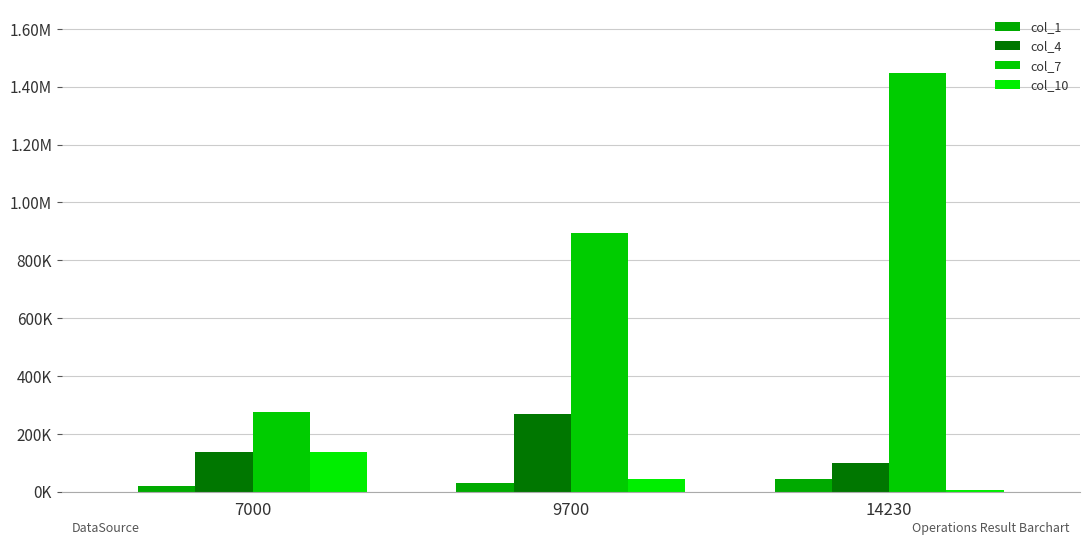

What is the value of the col_1 bar at the 3rd from the left?

42600